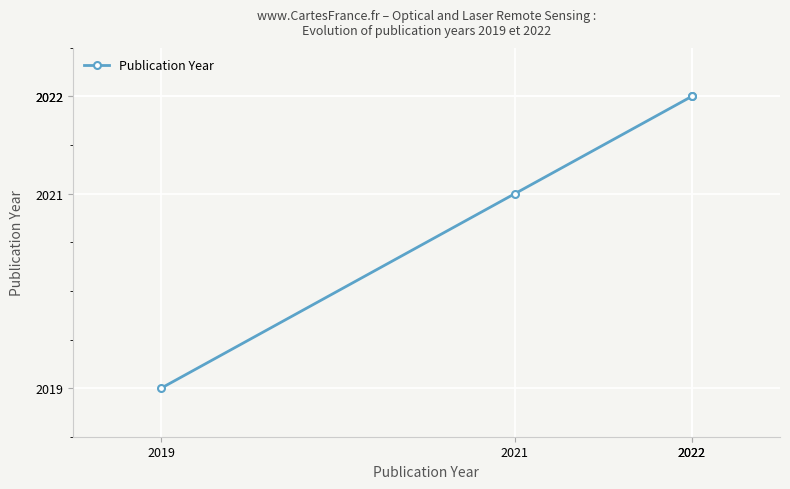

Which has a higher value, 2022 or 2019?

2022